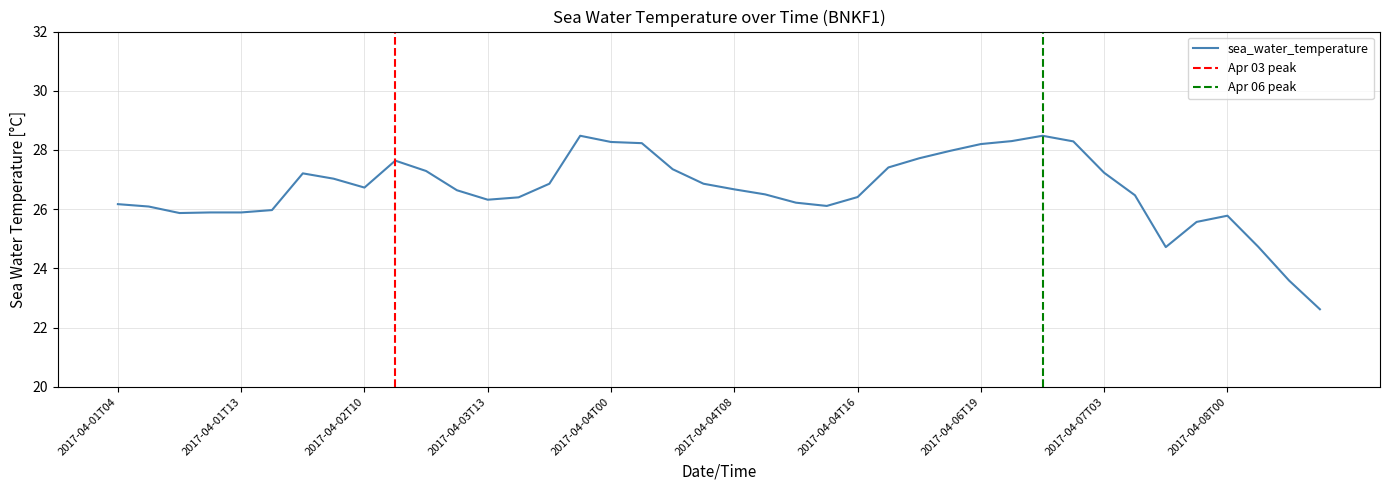

Reading right to left, transcribe all the data shown in this chart.

22.6	23.6	24.7	25.8	25.6	24.7	26.5	27.2	28.3	28.5	28.3	28.2	28.0	27.7	27.4	26.4	26.1	26.2	26.5	26.7	26.9	27.4	28.2	28.3	28.5	26.9	26.4	26.3	26.6	27.3	27.6	26.7	27.0	27.2	26.0	25.9	25.9	25.9	26.1	26.2